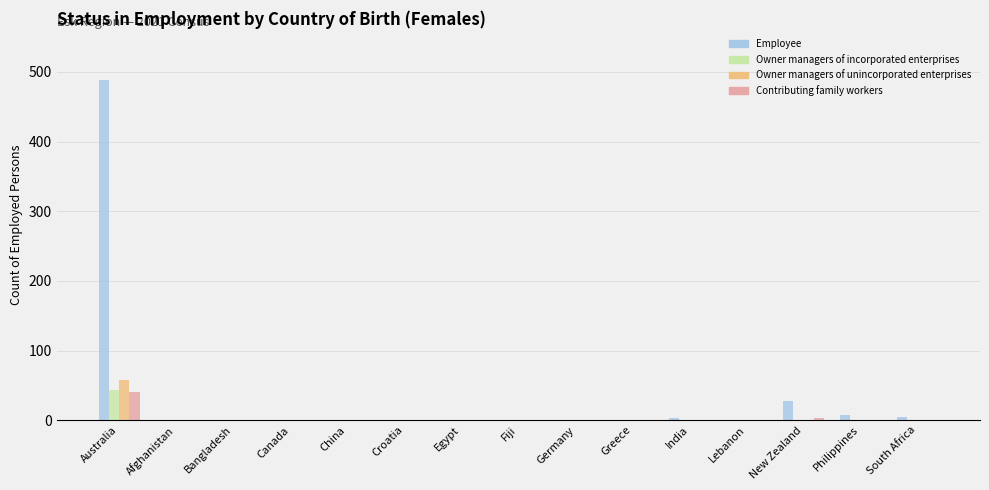

Is it true that Owner managers of unincorporated enterprises equals -37 at India?

False